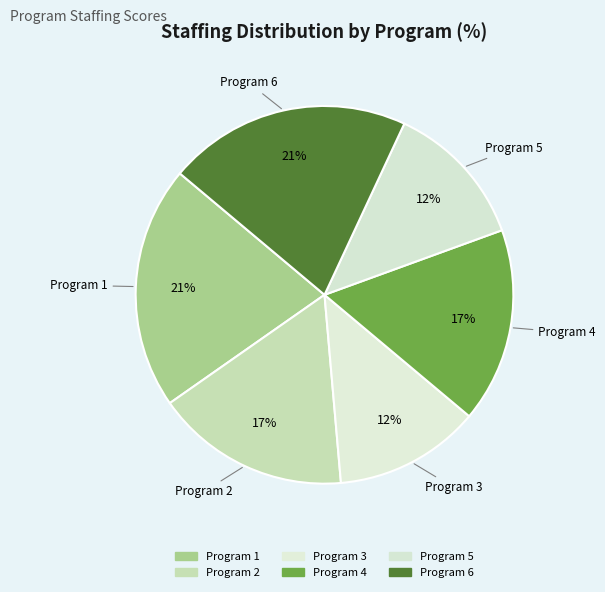

Does Program 3 account for over 50% of the chart?

No